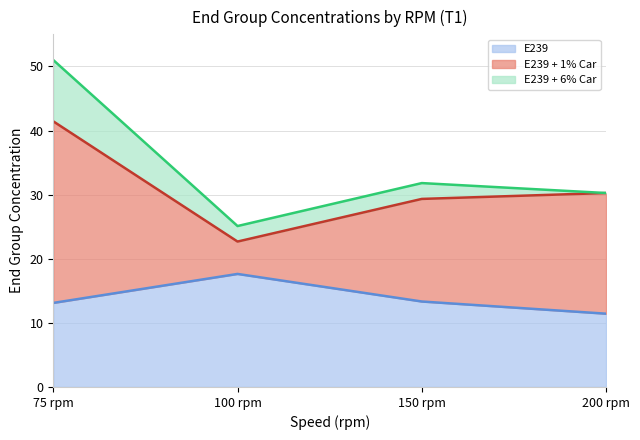

What is the difference between the highest and lowest values at 150 rpm?

13.5